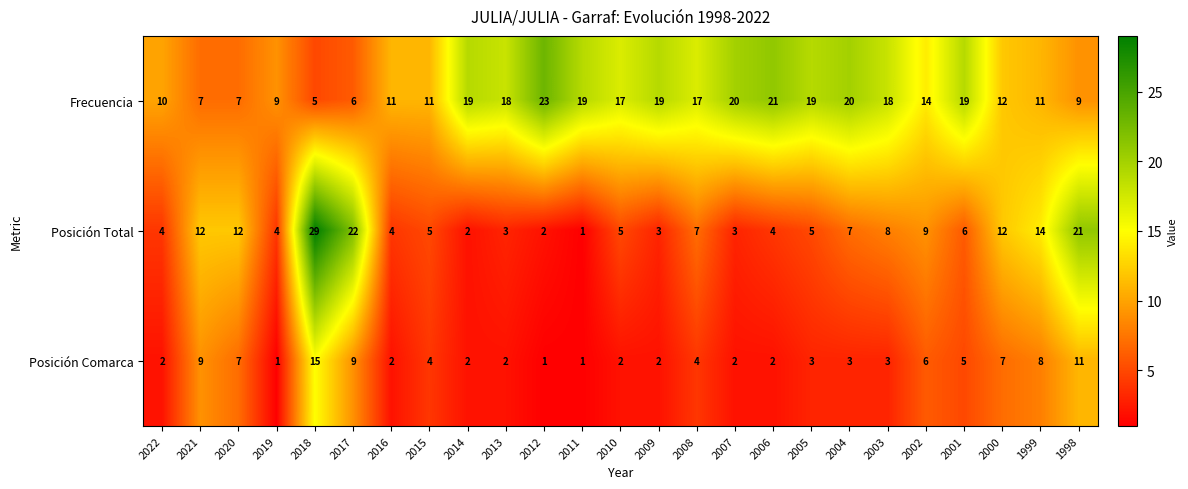

True or false: Posición Total has a value of 1 at 2012.

False